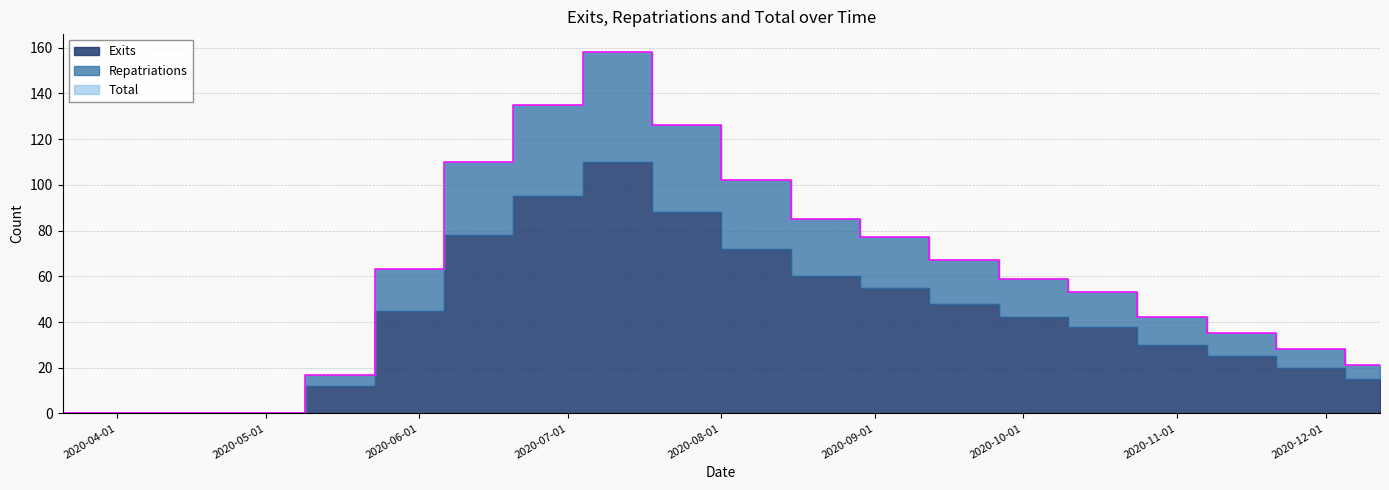

What is the value of the Total point at the 5th from the left?

17